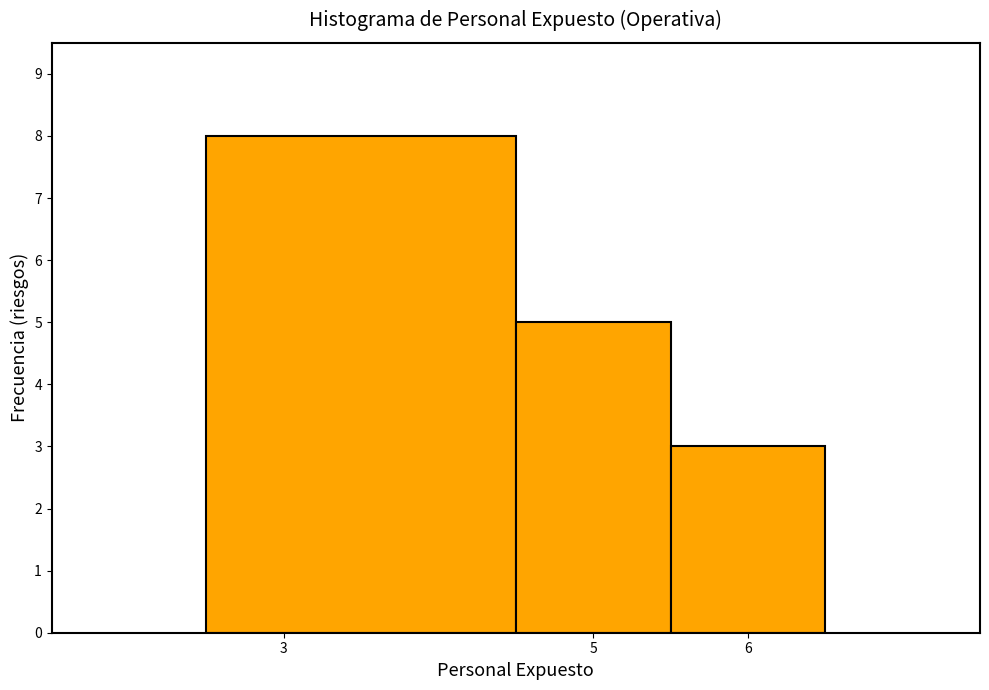

Which range on the x-axis has the tallest bar?

2.5 to 4.5